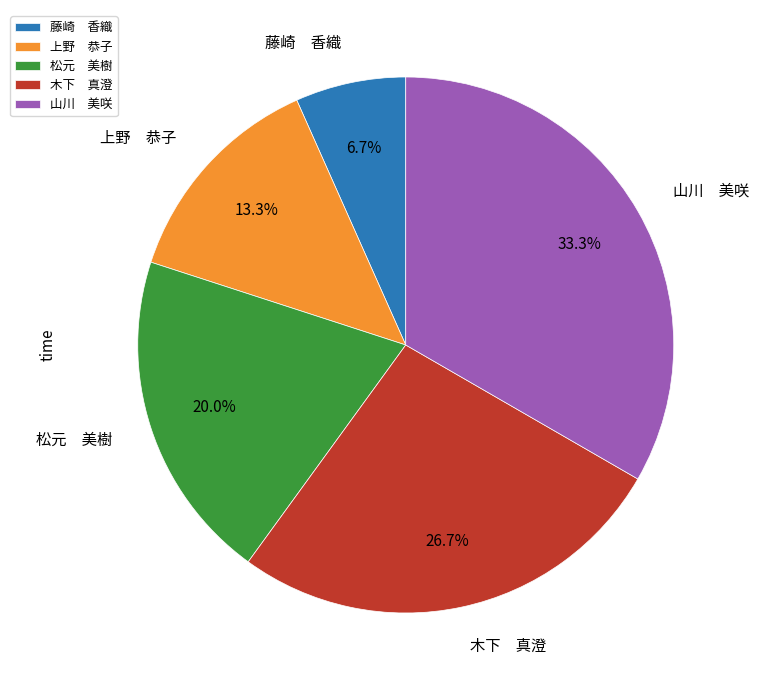

Rank the categories by value from highest to lowest.

山川 美咲, 木下 真澄, 松元 美樹, 上野 恭子, 藤崎 香織